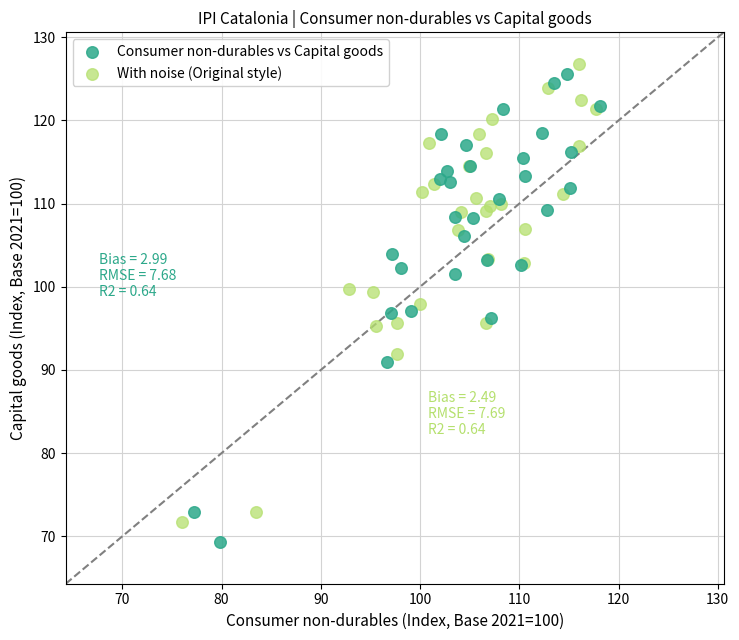

What are all the series names shown in the legend?

Consumer non-durables vs Capital goods, With noise (Original style)